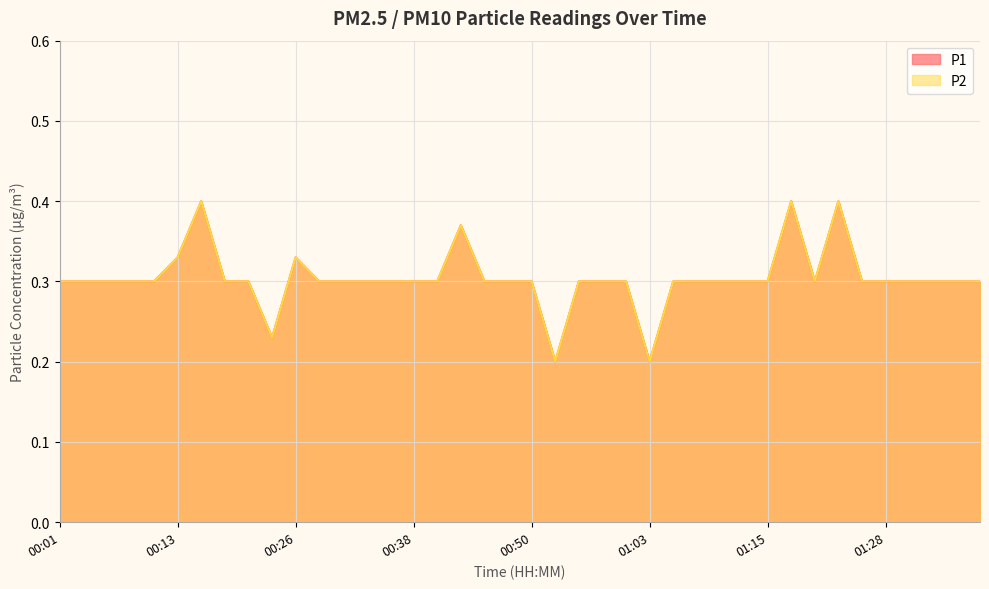

In P2, how many points are lower than both neighbors (excluding endpoints)?

4